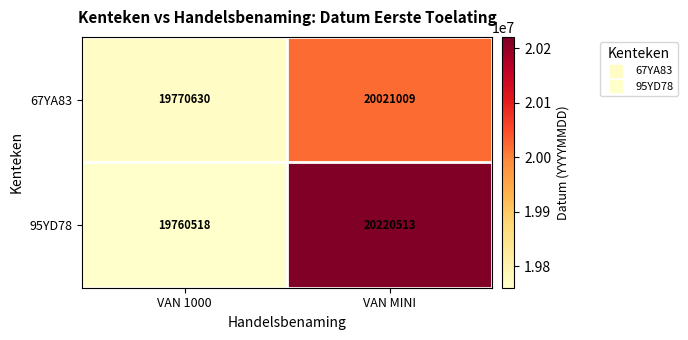

What is the sum of the 67YA83 values at VAN MINI and VAN 1000?

39791639